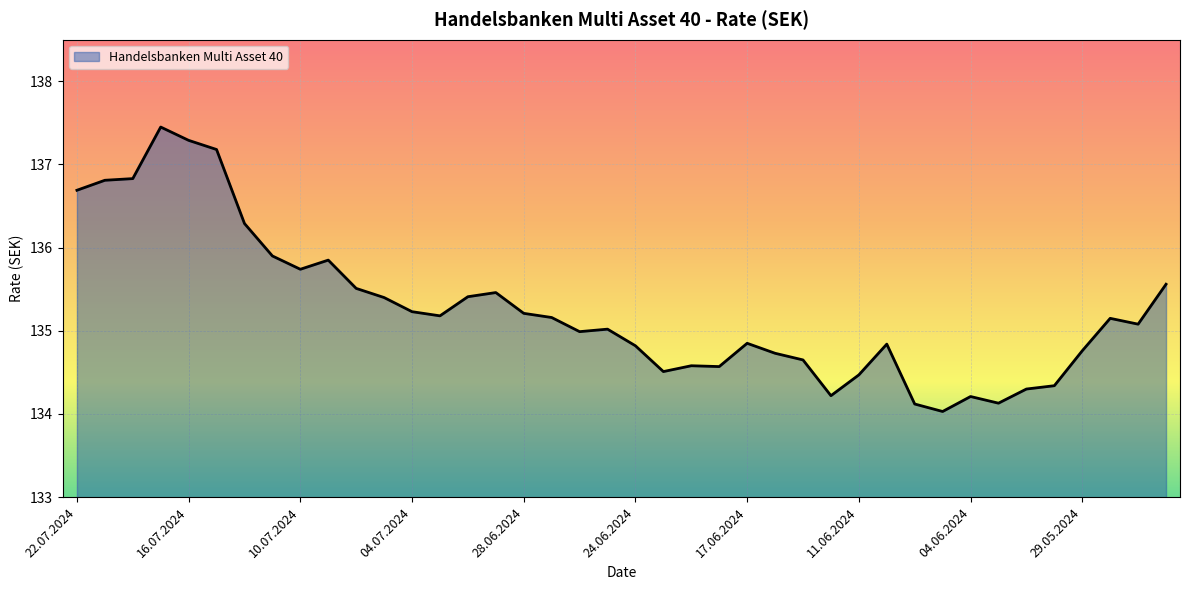

What is the difference between the maximum and minimum values?

3.4